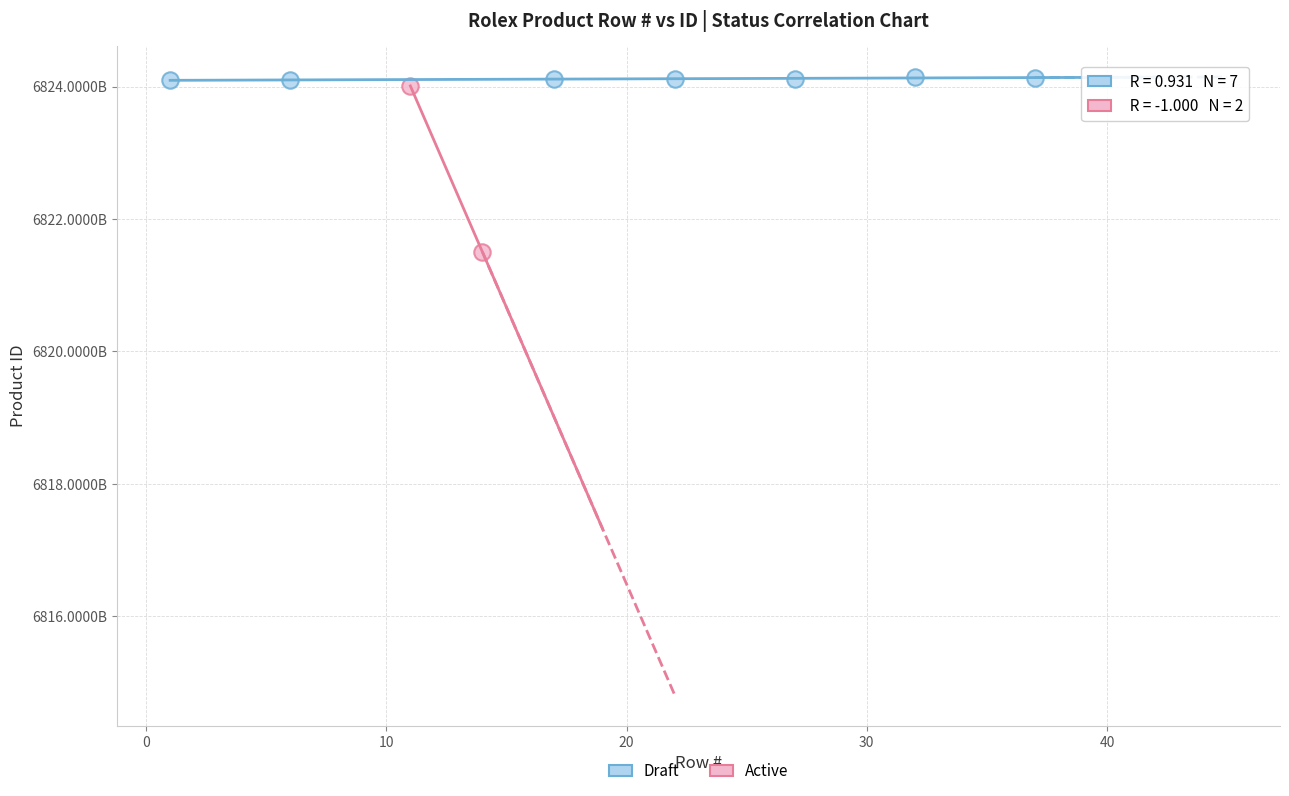

What are all the series names shown in the legend?

Draft, Active